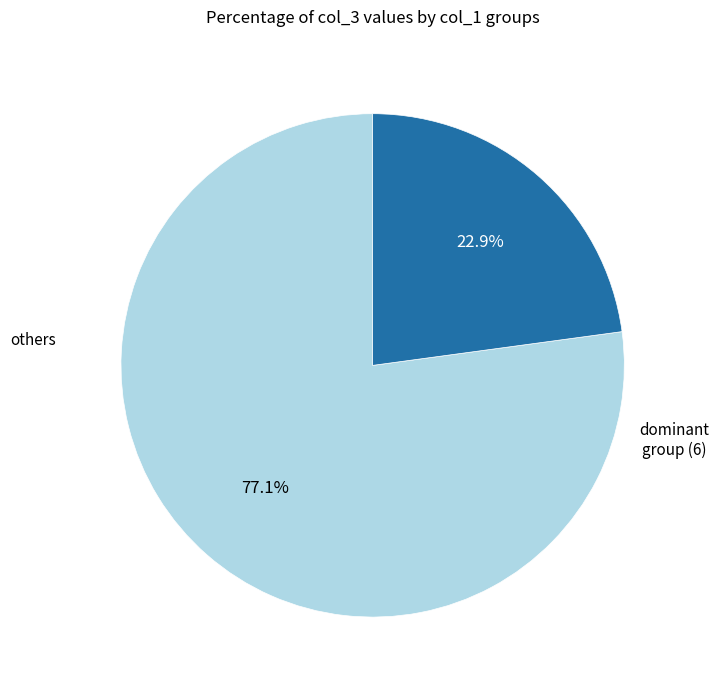

Is there any slice that represents more than half of the pie?

Yes